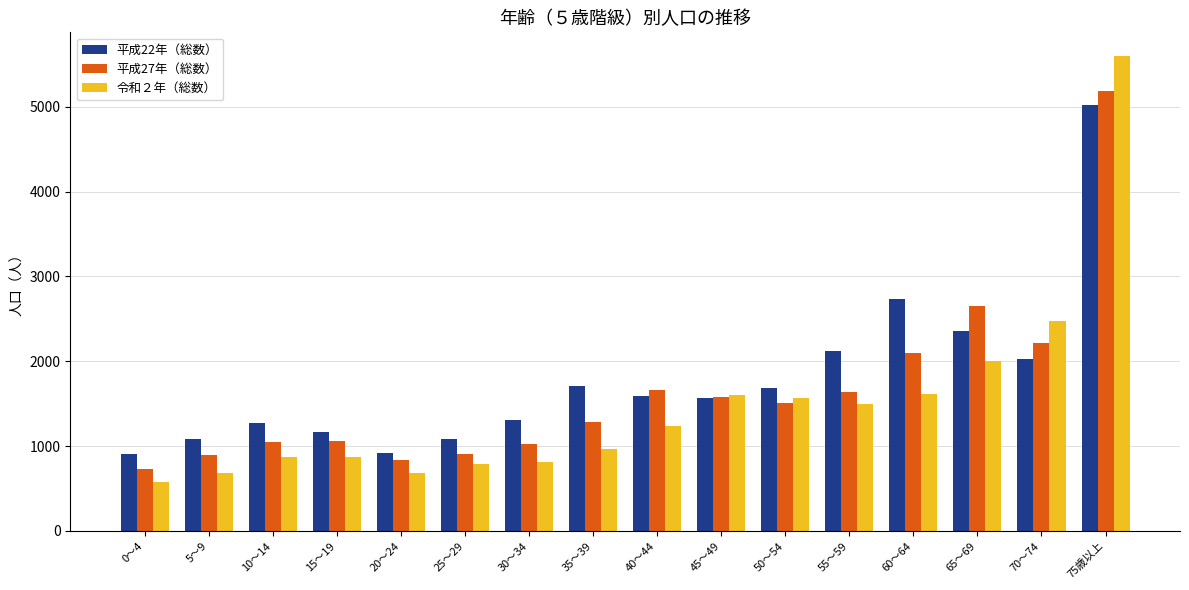

How many distinct data groups are displayed?

3